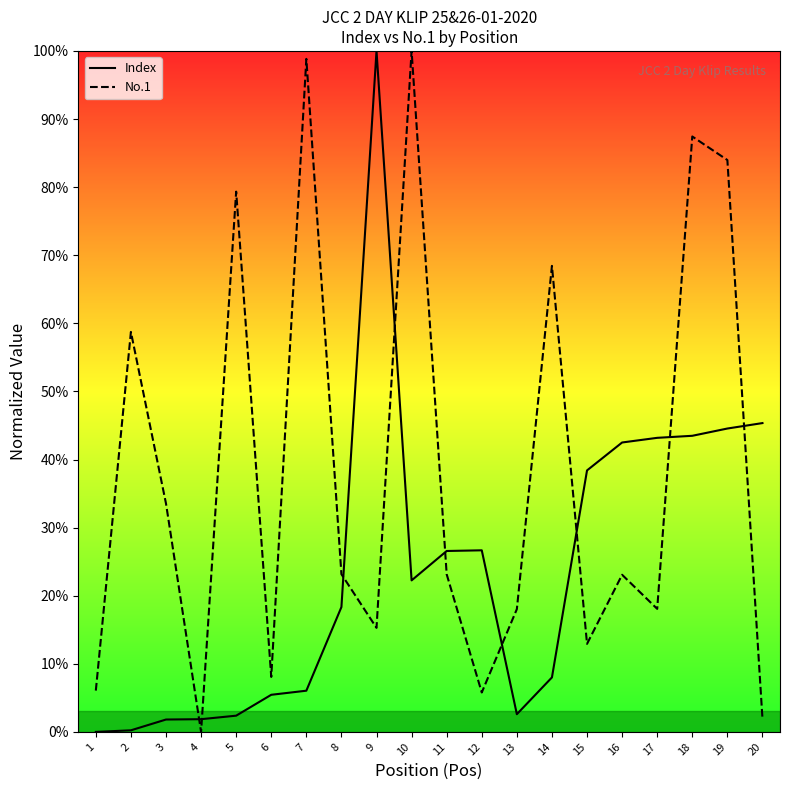

At which category does the chart reach its minimum across all series?

1